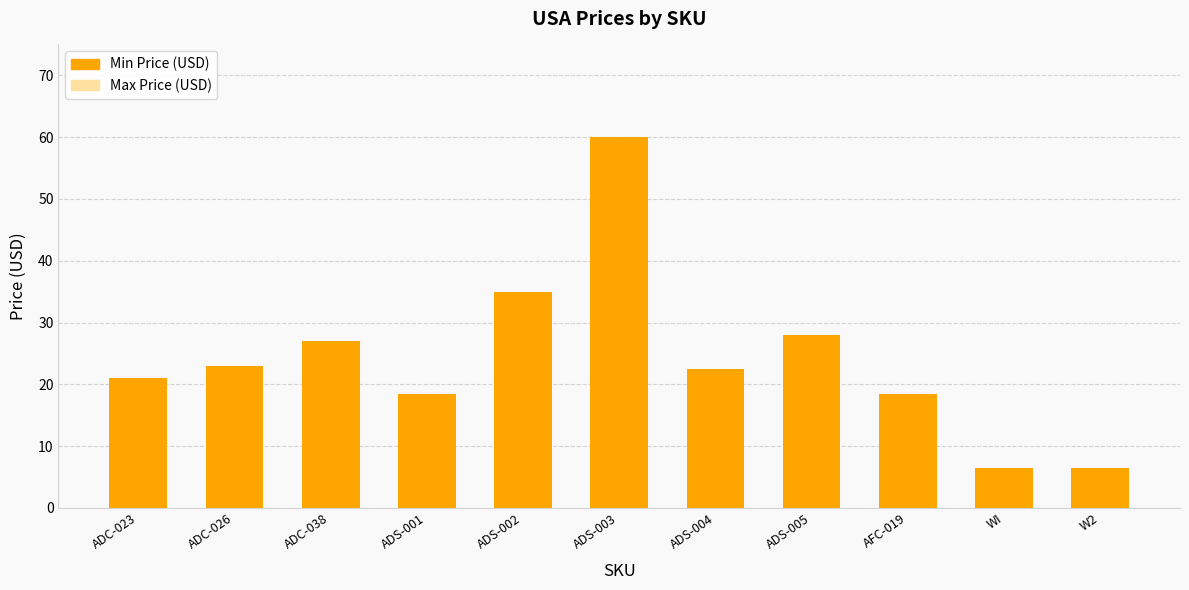

What is the average value of the Max Price (USD) series?

24.2